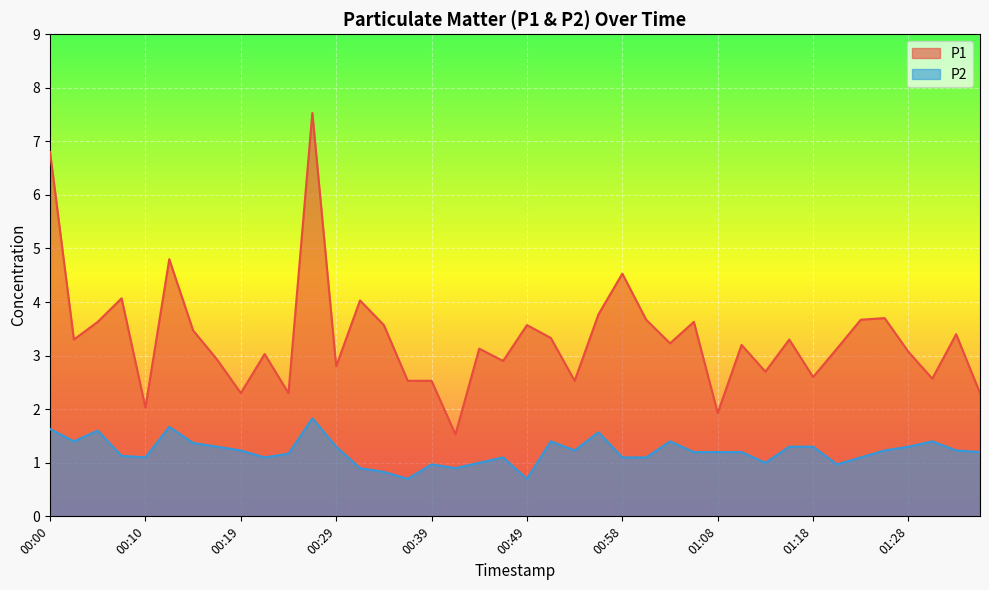

At which label is P2 closest to 1?

00:44